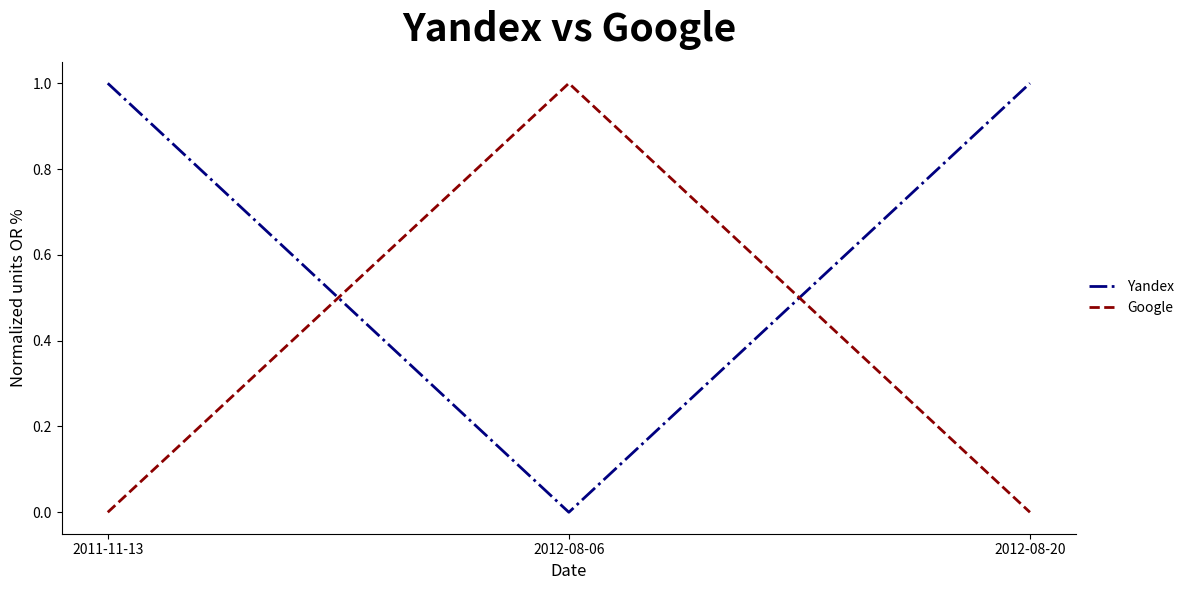

Which series has the largest total across all categories?

Yandex